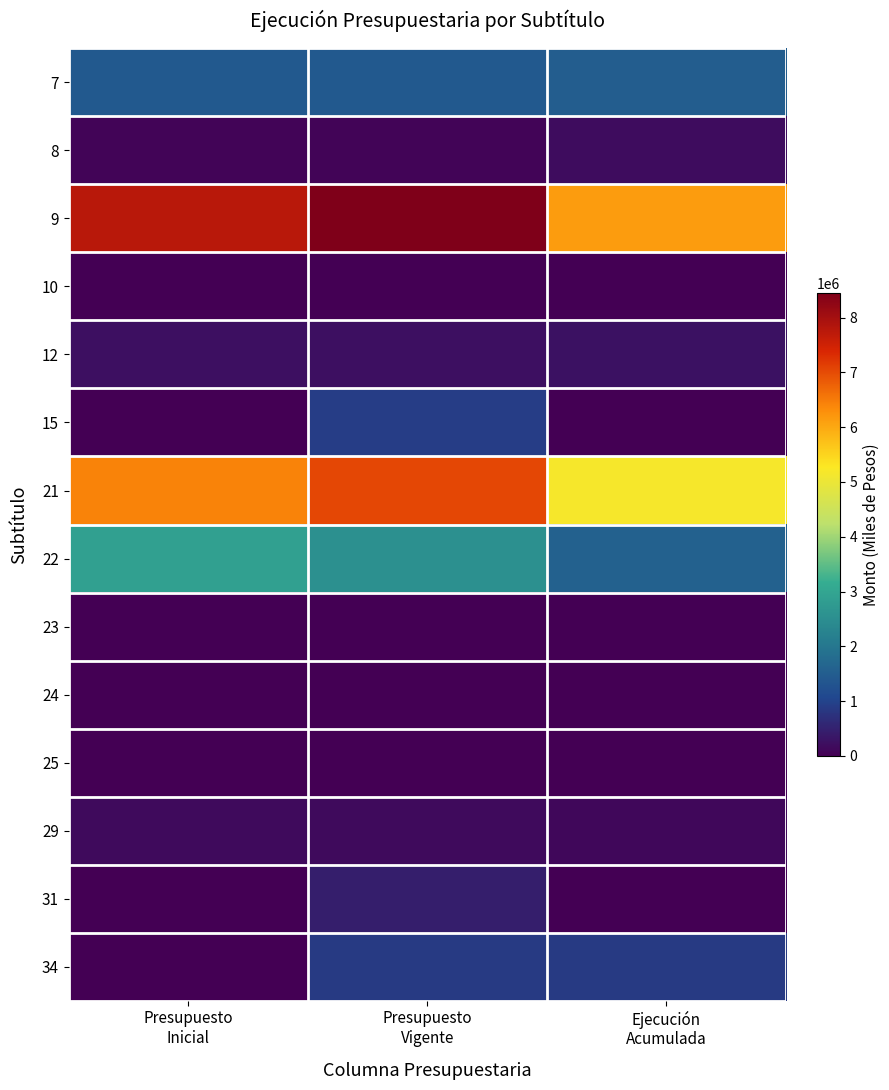

What is the total value across all series at Presupuesto
Vigente?

22186486